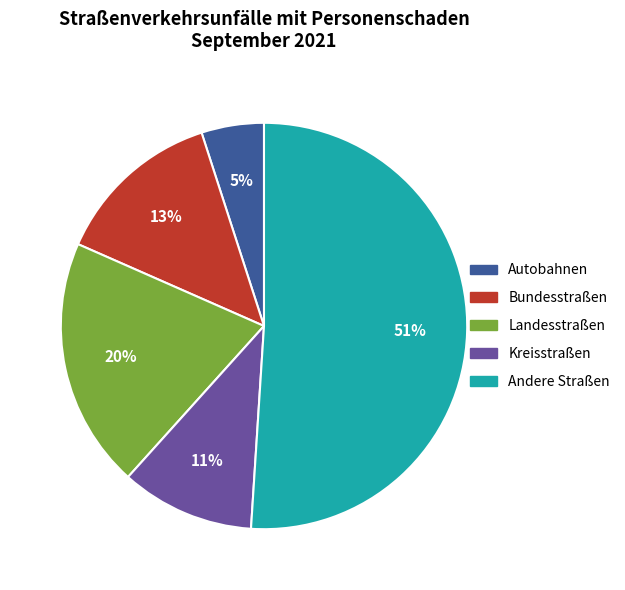

Combined, do Bundesstraßen and Kreisstraßen account for over 50%?

No